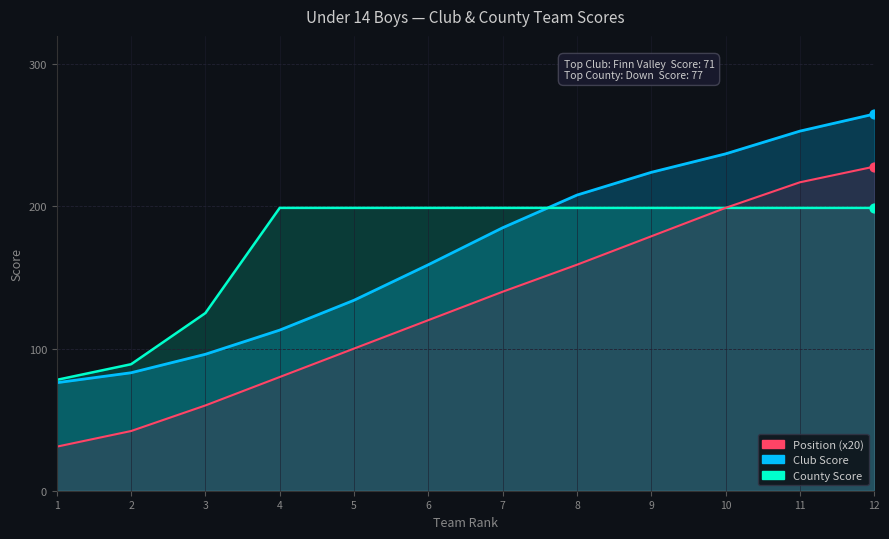

At how many categories does at least one series exceed 128?

9